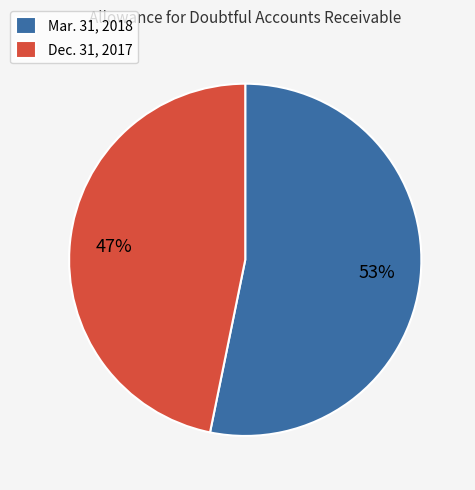

Does Mar. 31, 2018 account for over 50% of the chart?

Yes